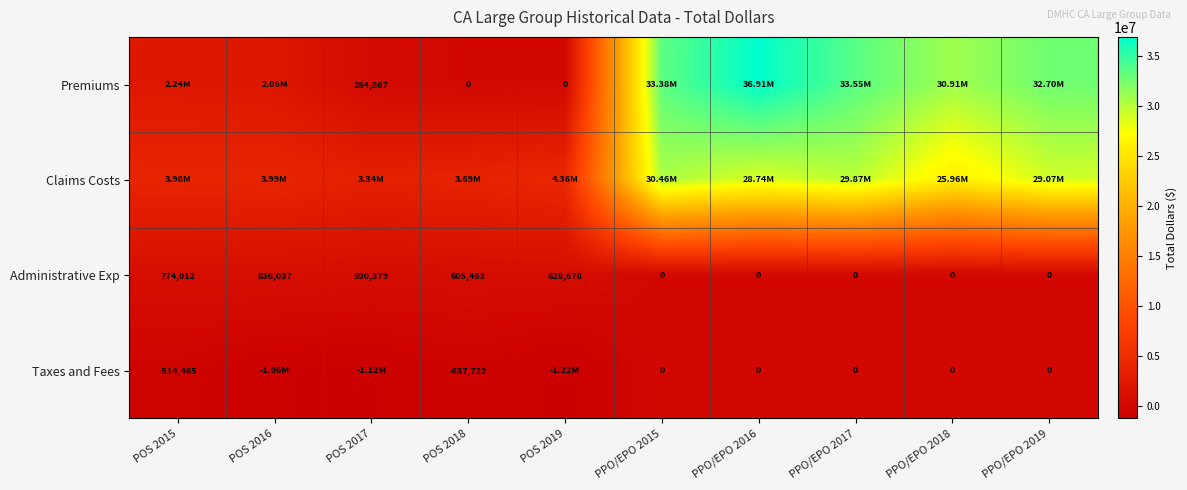

What is the sum of the Taxes and Fees values at POS 2015 and PPO/EPO 2018?

-514465